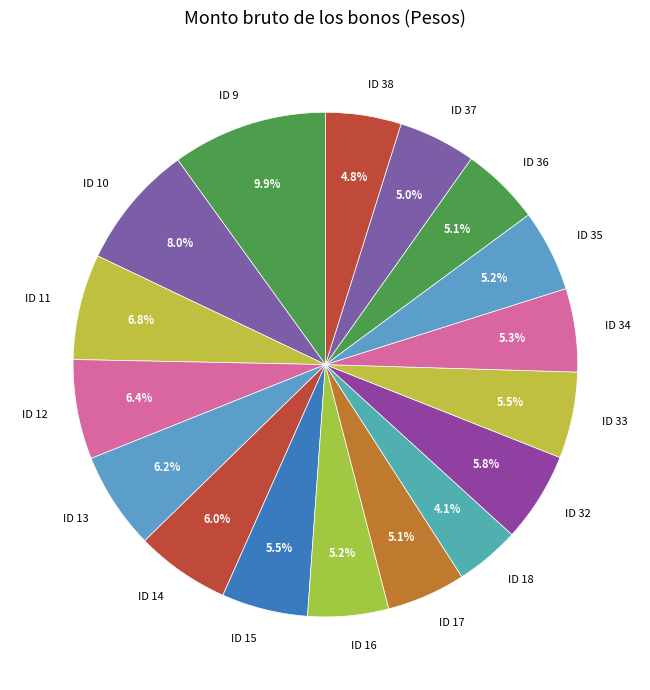

Is it true that ID 37 is 12% of the pie?

False